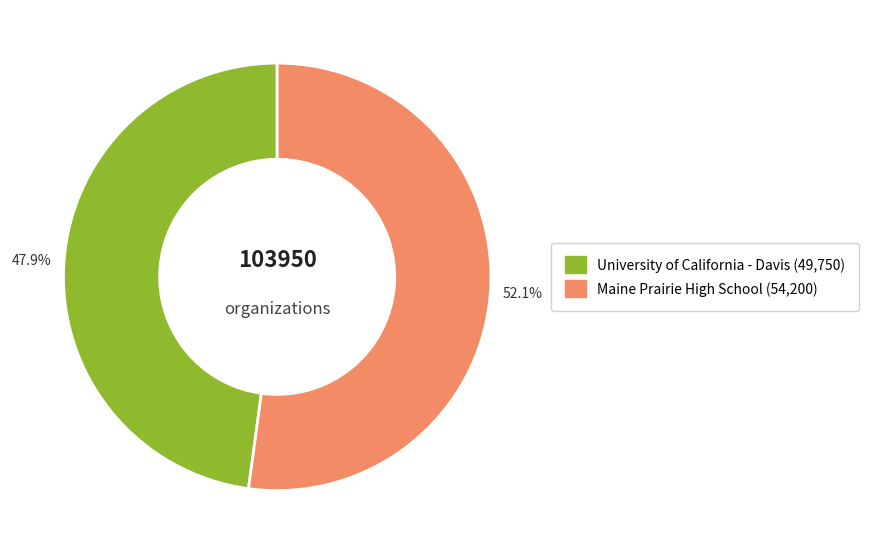

What percentage is the University of California - Davis slice, to the nearest percent?

48%